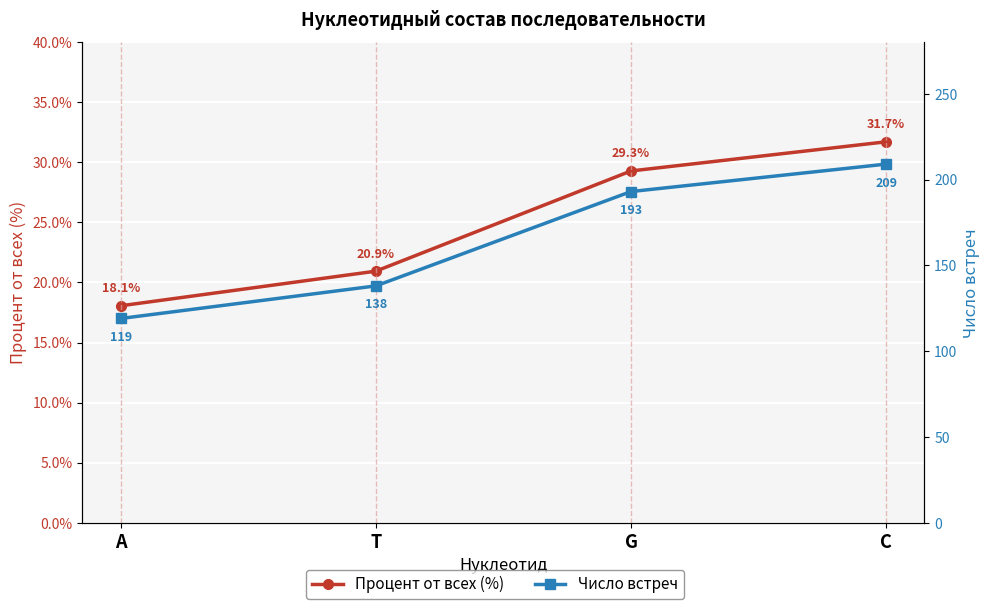

Which series has the largest range (max minus min)?

Число встреч